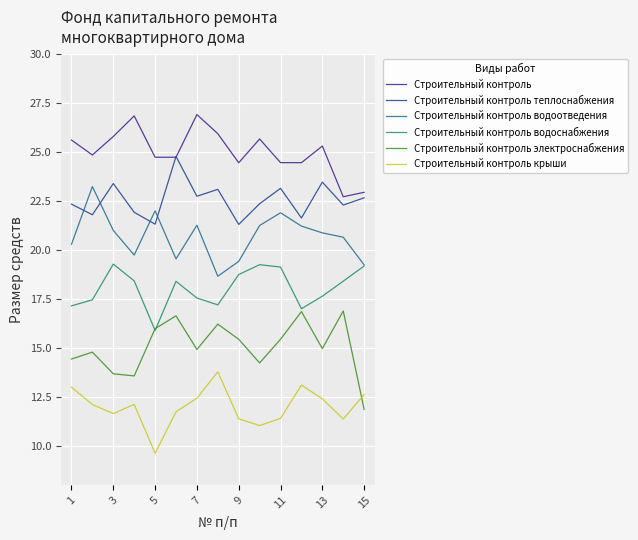

What is the maximum value for Строительный контроль крыши?

13.8